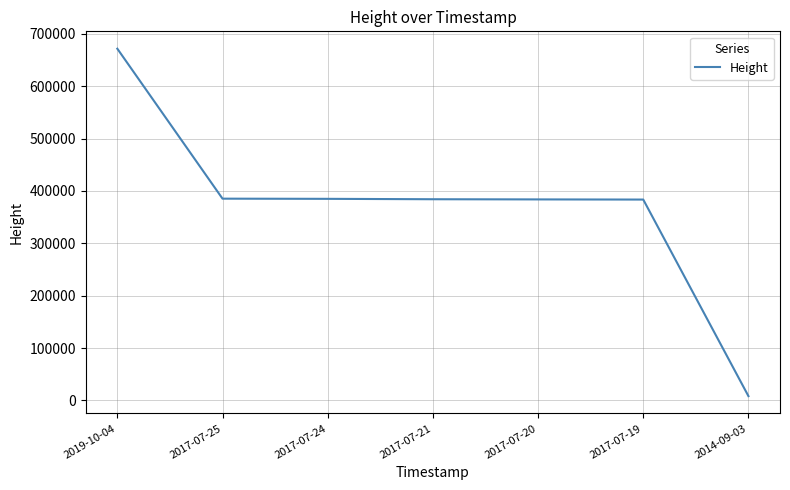

The value at 2019-10-04 is 194627. True or false?

False